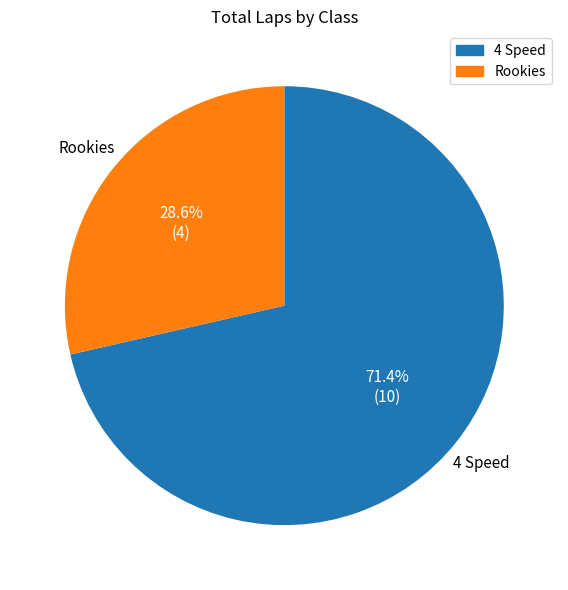

To the nearest percent, what is the difference between the 4 Speed and Rookies slice percentages?

43%